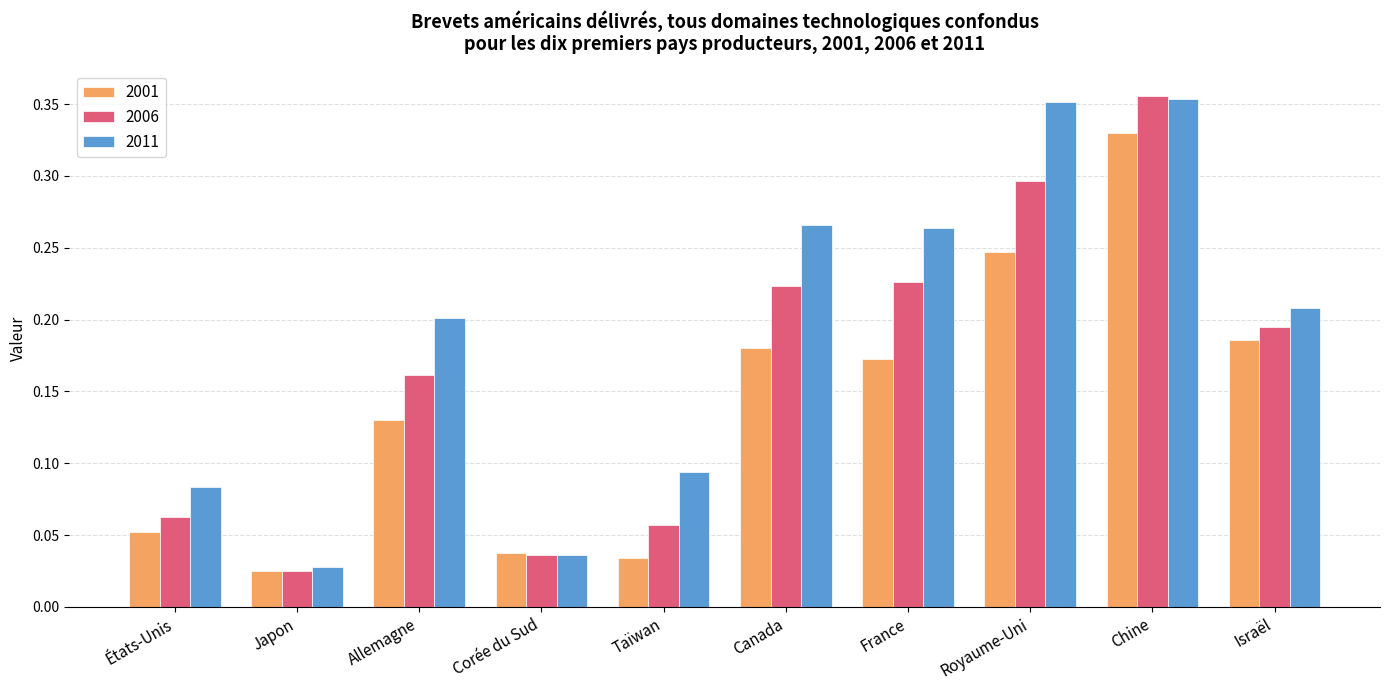

At which category does the chart reach its minimum across all series?

Japon